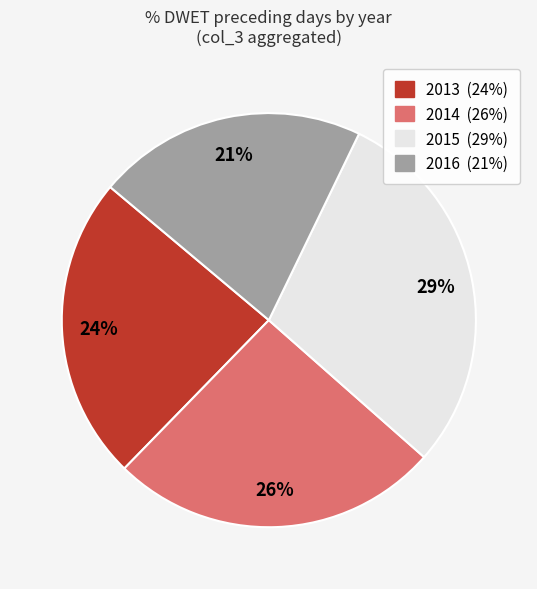

To the nearest percent, what is the average slice percentage?

25%